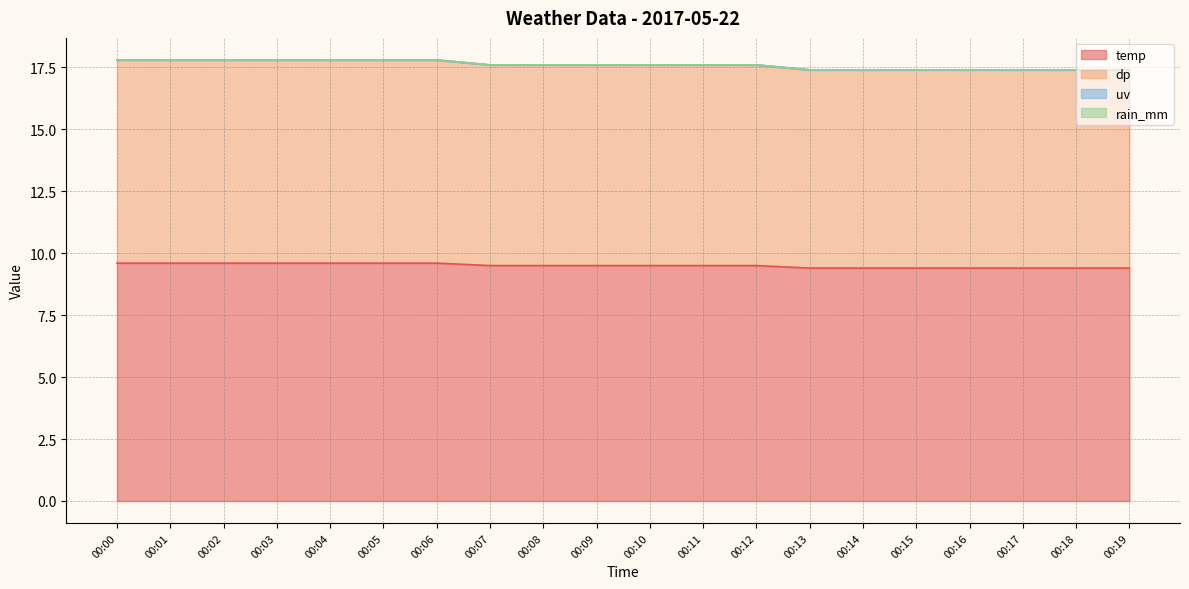

Does the chart have visible grid lines?

Yes